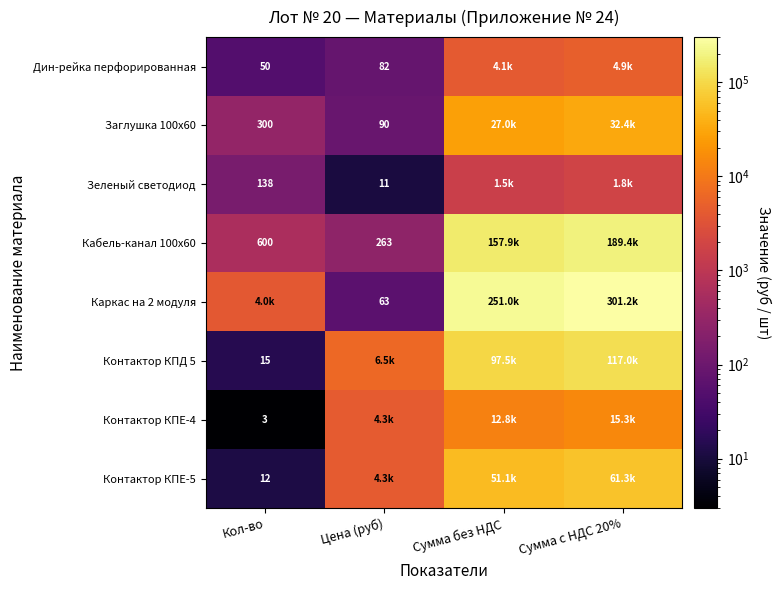

Where does the Кабель-канал 100х60 series first go above 157872?

Сумма с НДС 20%